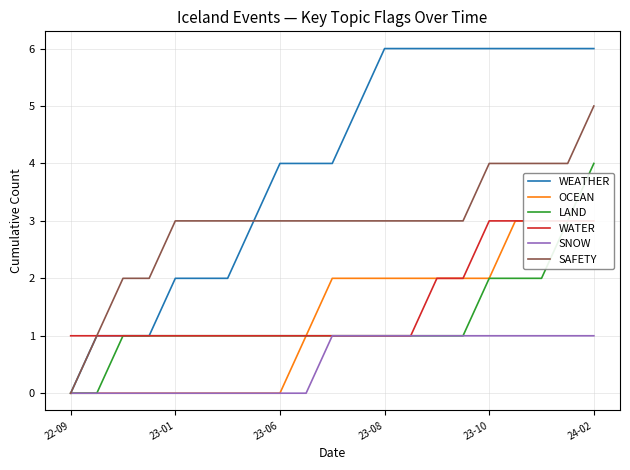

What is the maximum value for WEATHER?

6